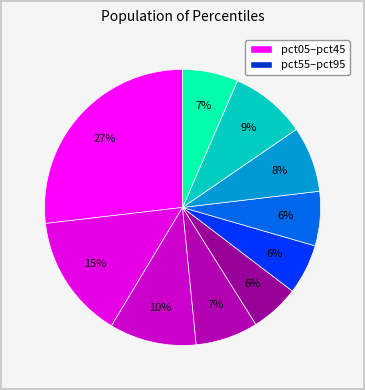

How many segments does this pie chart have?

10